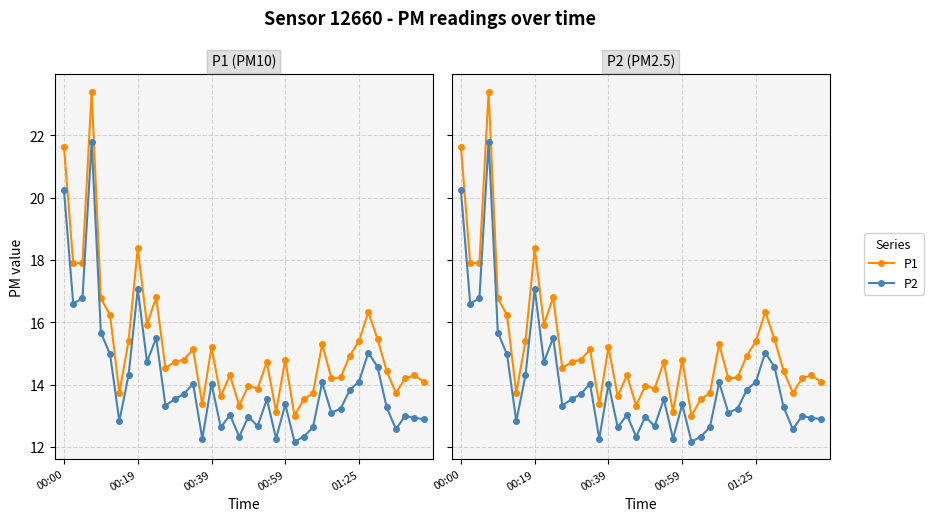

True or false: P1 has a value of 9.3 at 33.

False